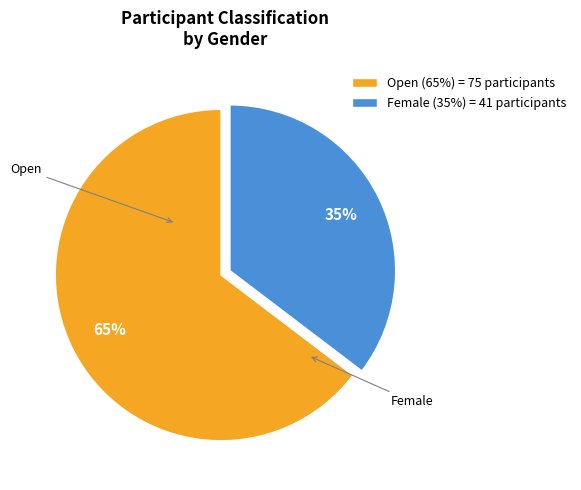

Combined, do Female (35%) = 41 participants and Open (65%) = 75 participants account for over 50%?

Yes